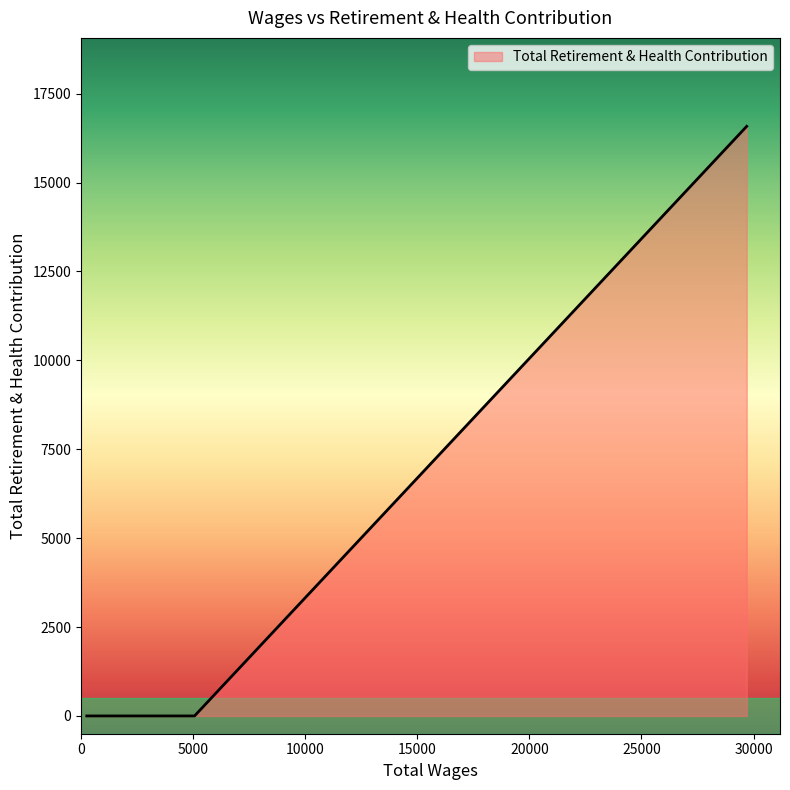

What is the average value?

2764